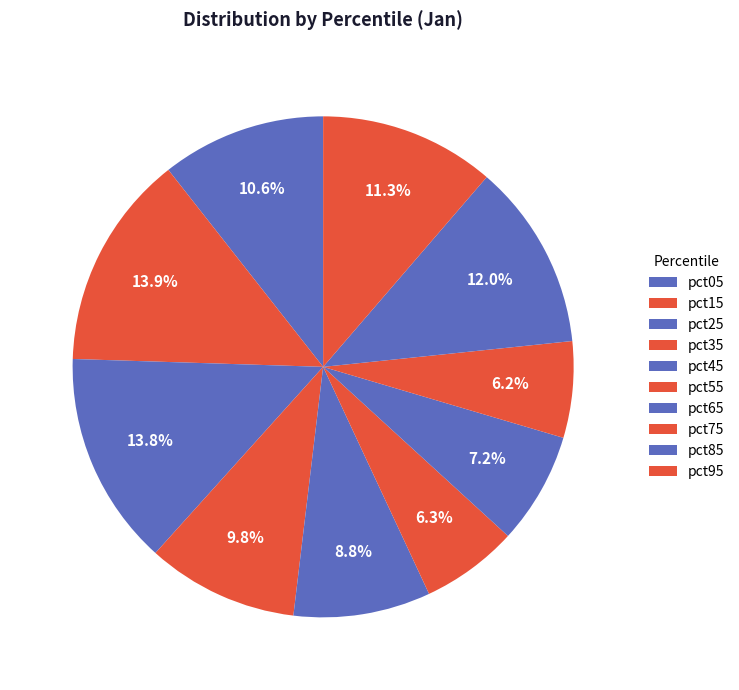

How many segments does this pie chart have?

10